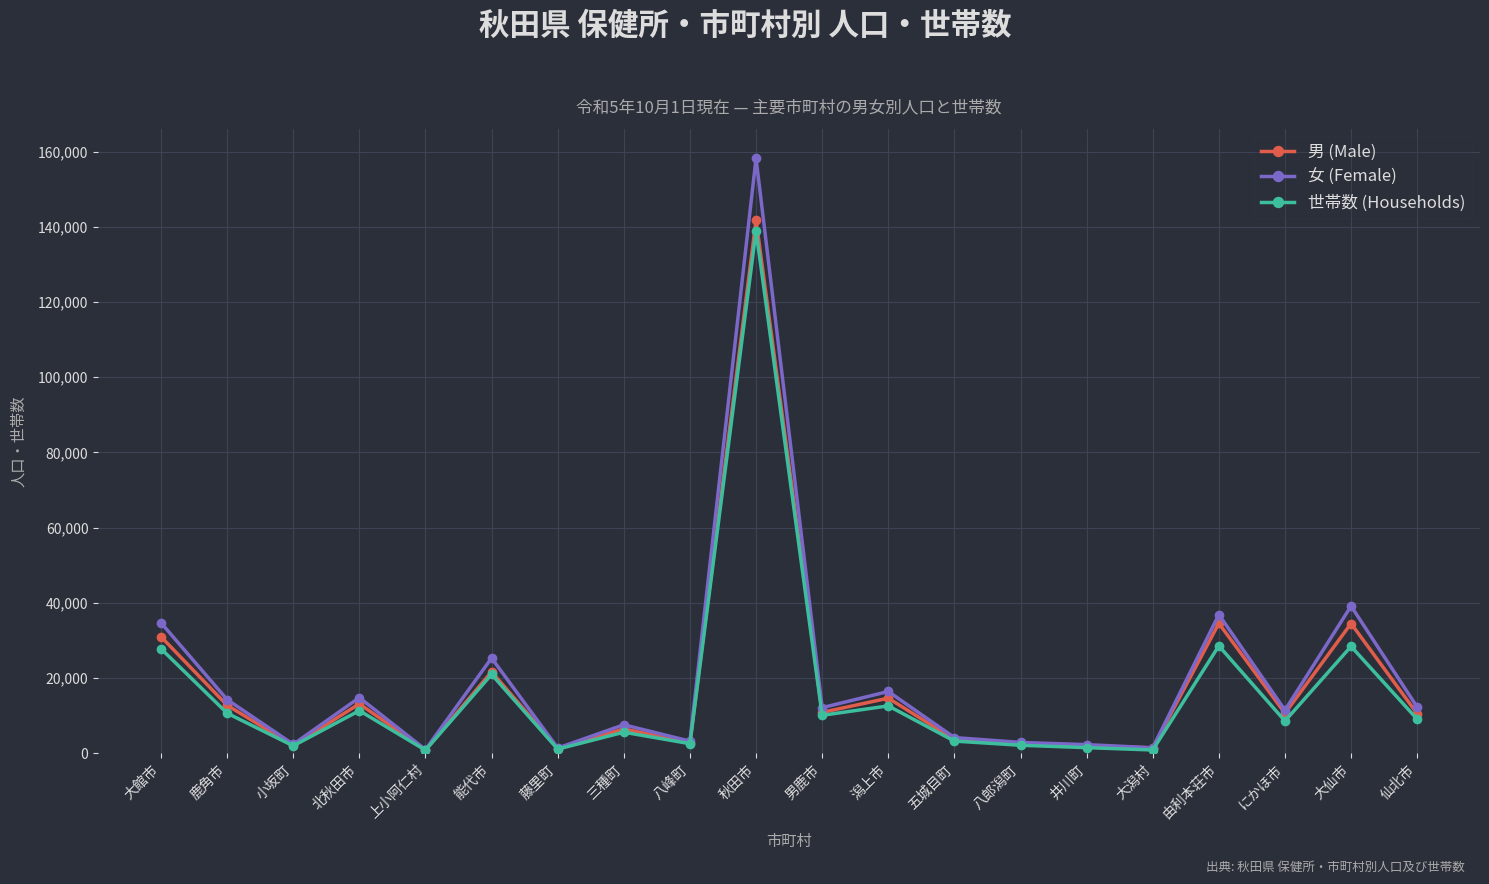

Which series changed the most between 北秋田市 and 八郎潟町?

女 (Female)